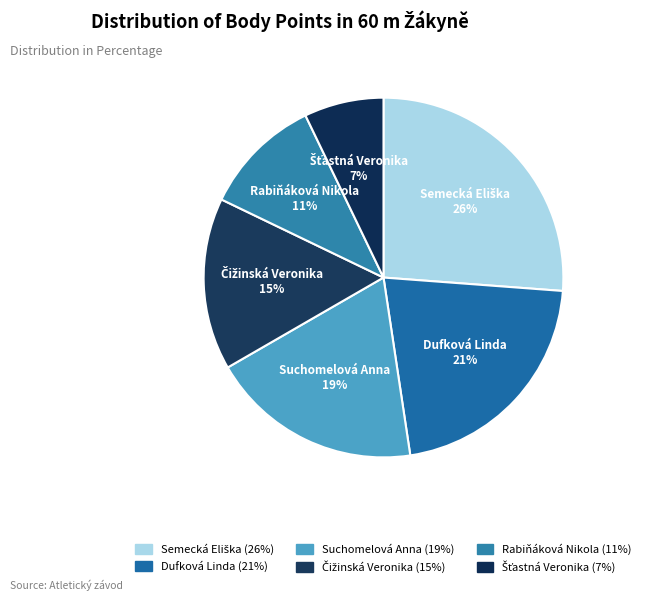

What percentage is the Čižinská Veronika slice, to the nearest percent?

15%